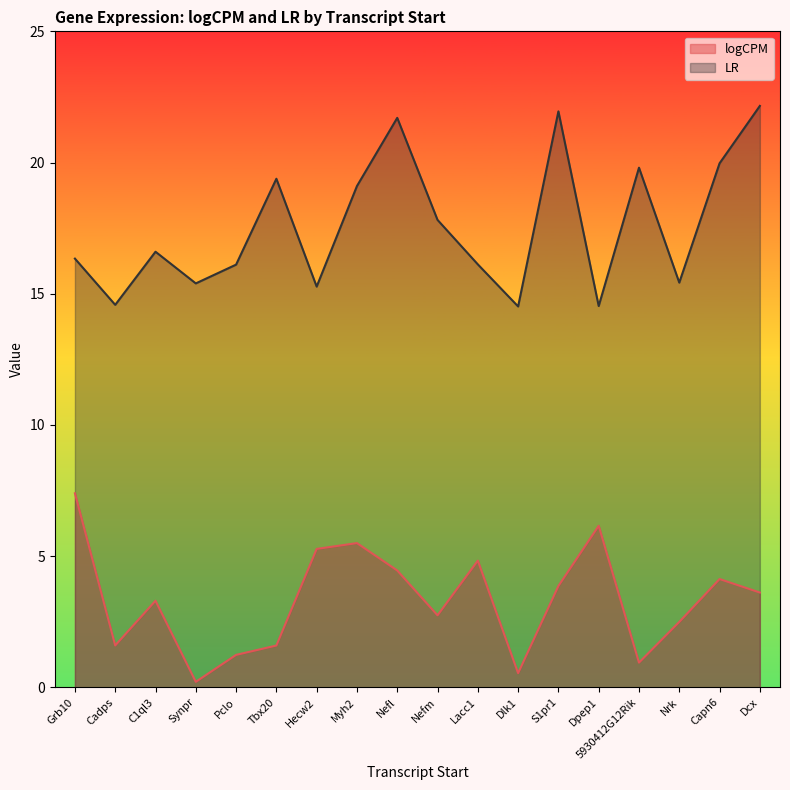

What is the difference between the second highest and minimum values in the logCPM series?

5.9